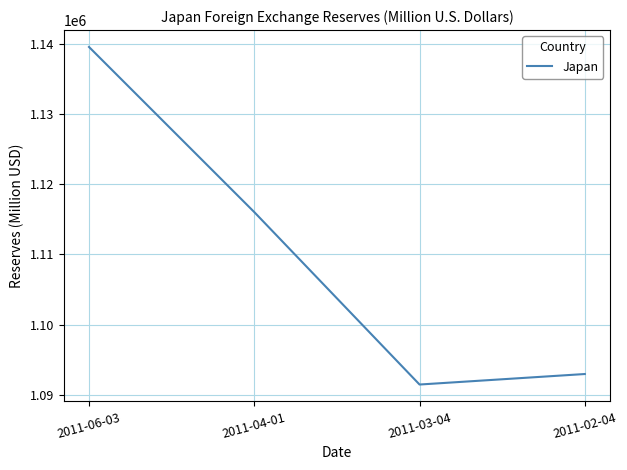

How many lines are shown in the chart?

1